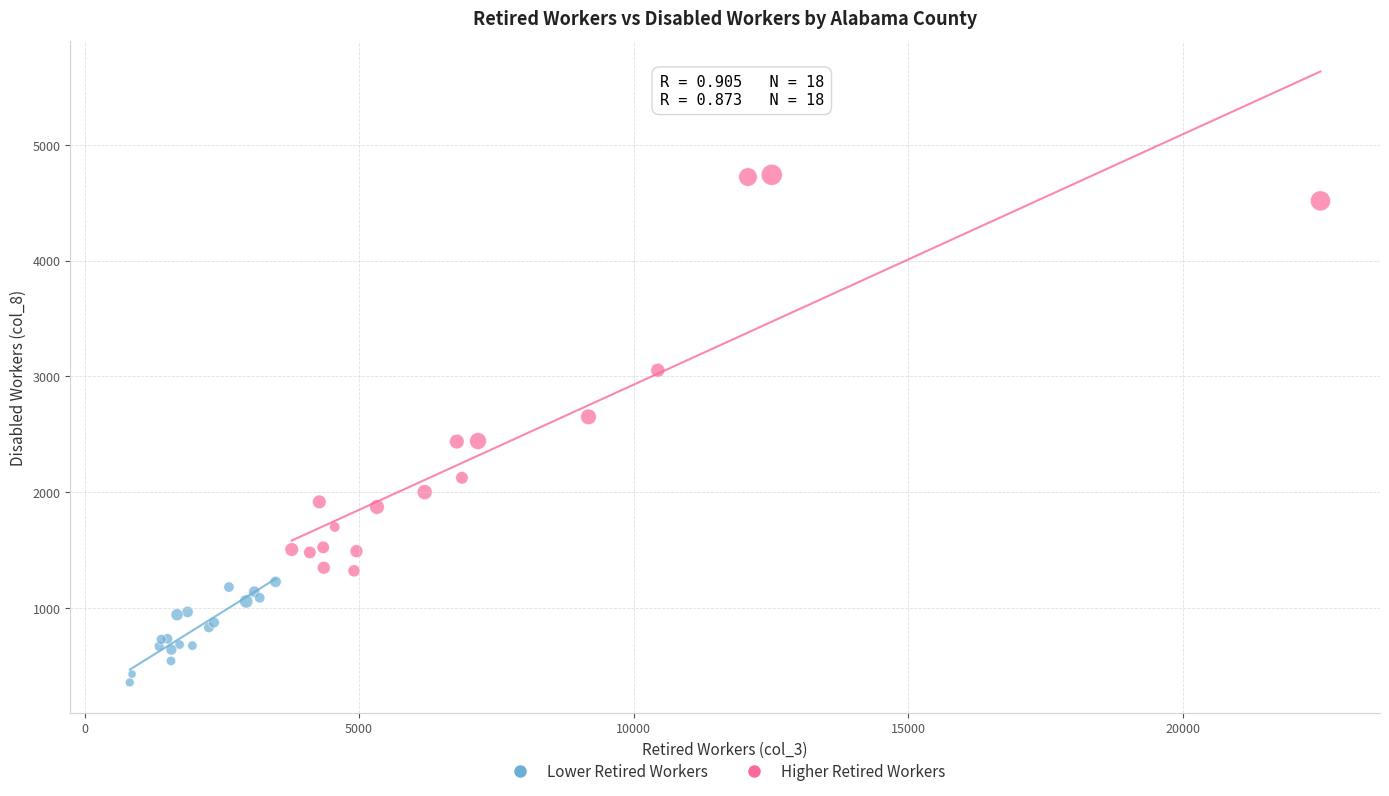

Which series has the largest Y range (max minus min)?

Higher Retired Workers